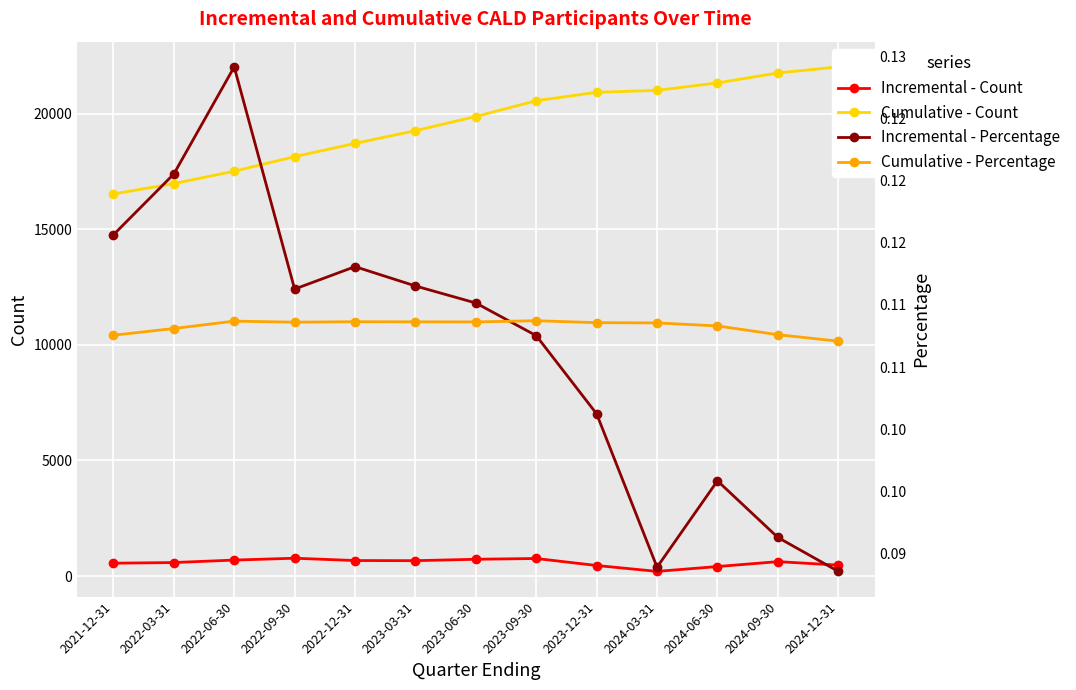

What position from the right is 2024-12-31?

1